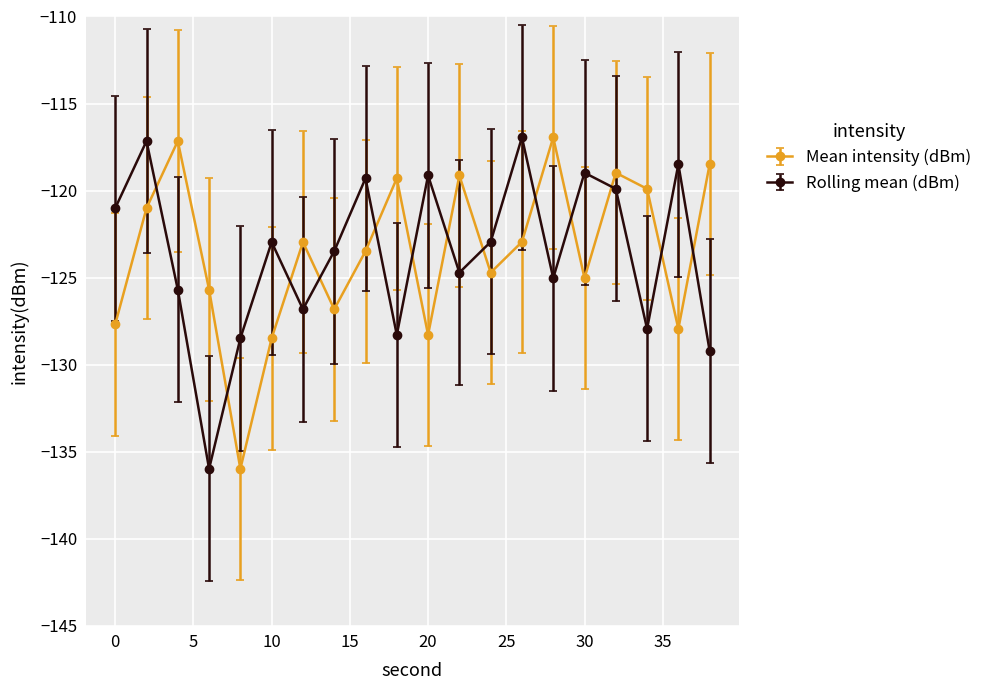

How many interior local peaks does the Mean intensity (dBm) series have?

6